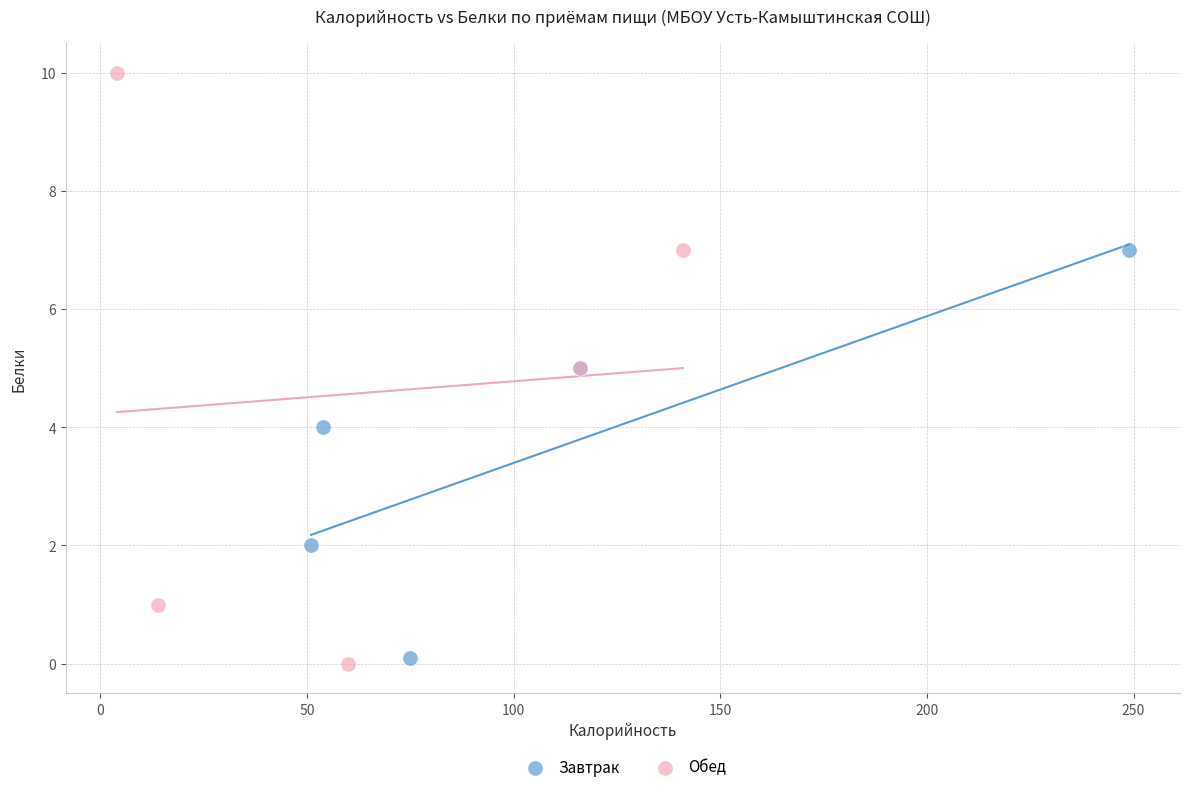

Which series has the widest spread of Y values?

Обед